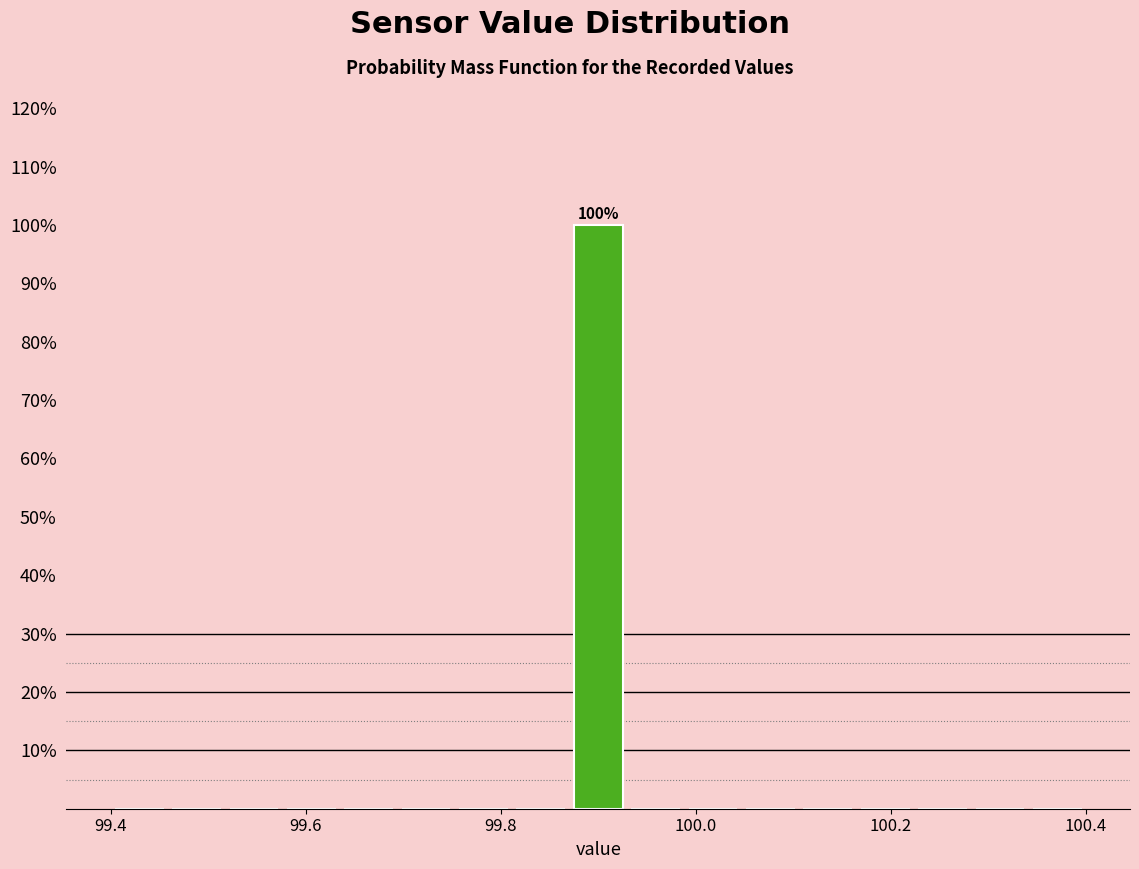

Read against the x-axis, roughly where is the centre of the tallest bar?

99.90